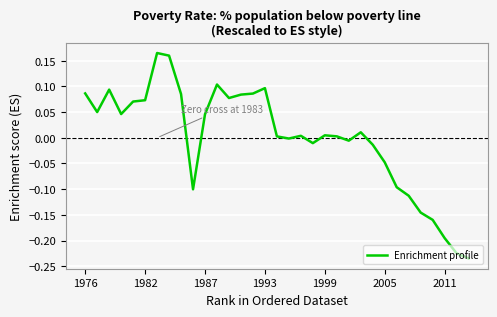

What is the difference between the maximum and minimum values?

0.4